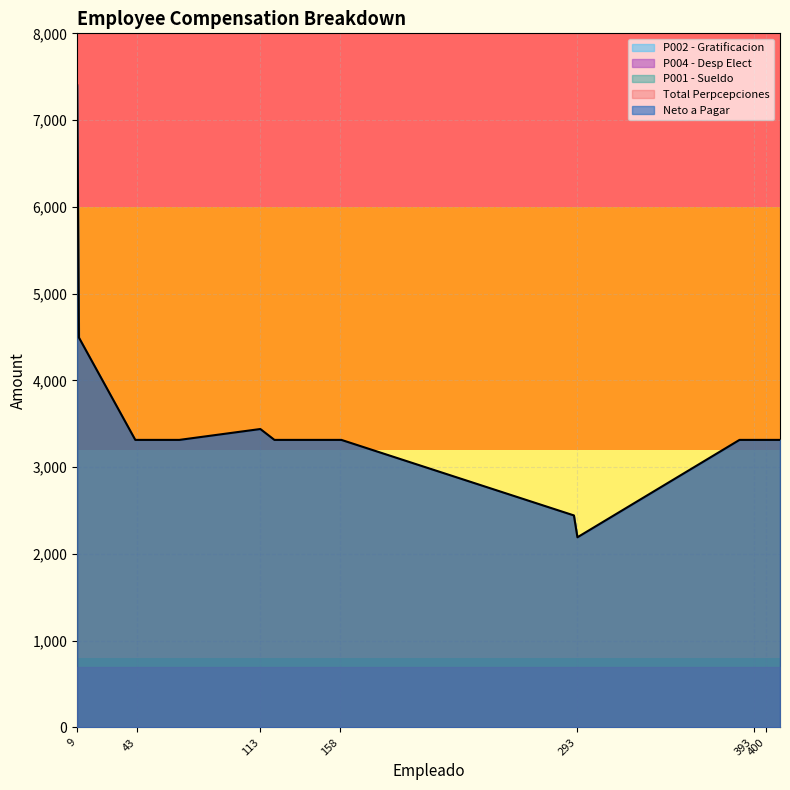

What is the maximum value for Neto a Pagar?

7402.8